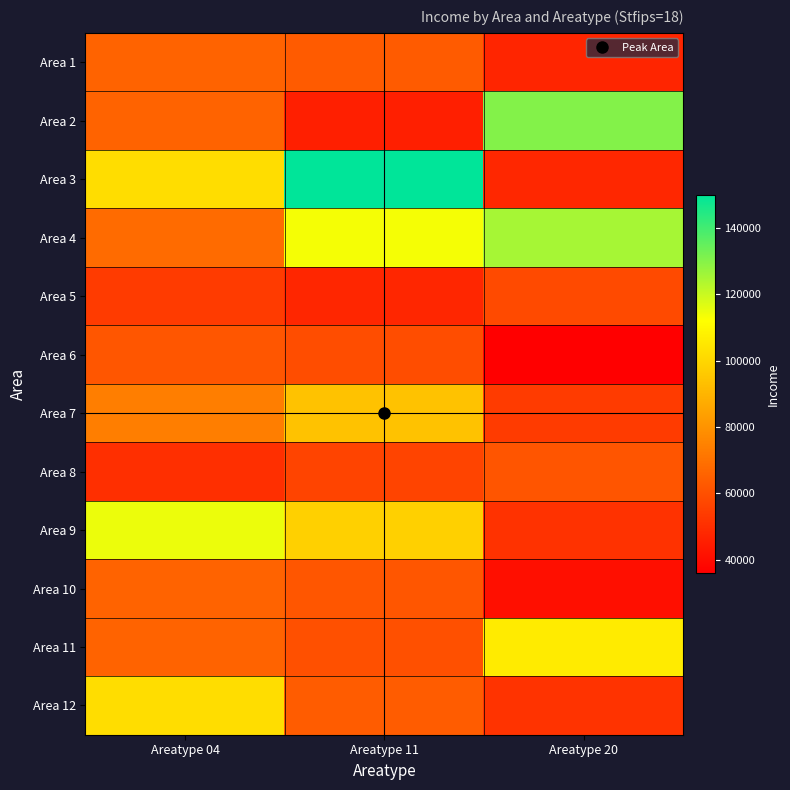

At which category is the sum across all series the highest?

Areatype 11